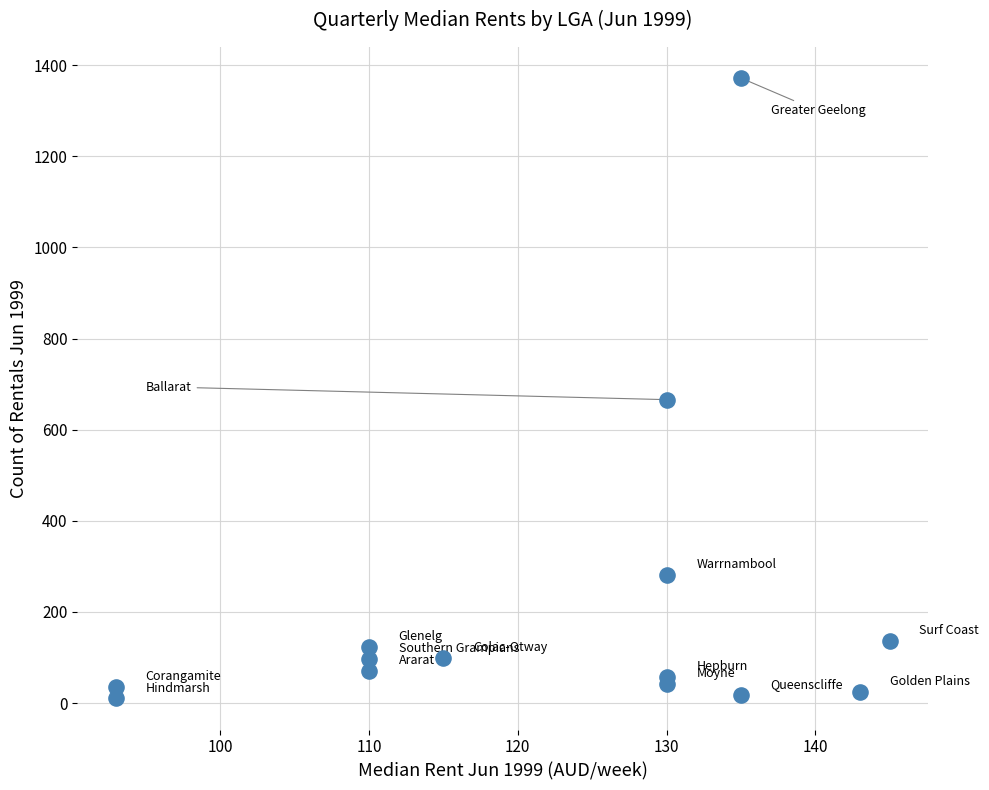

What is the range of X values (max minus min)?

52